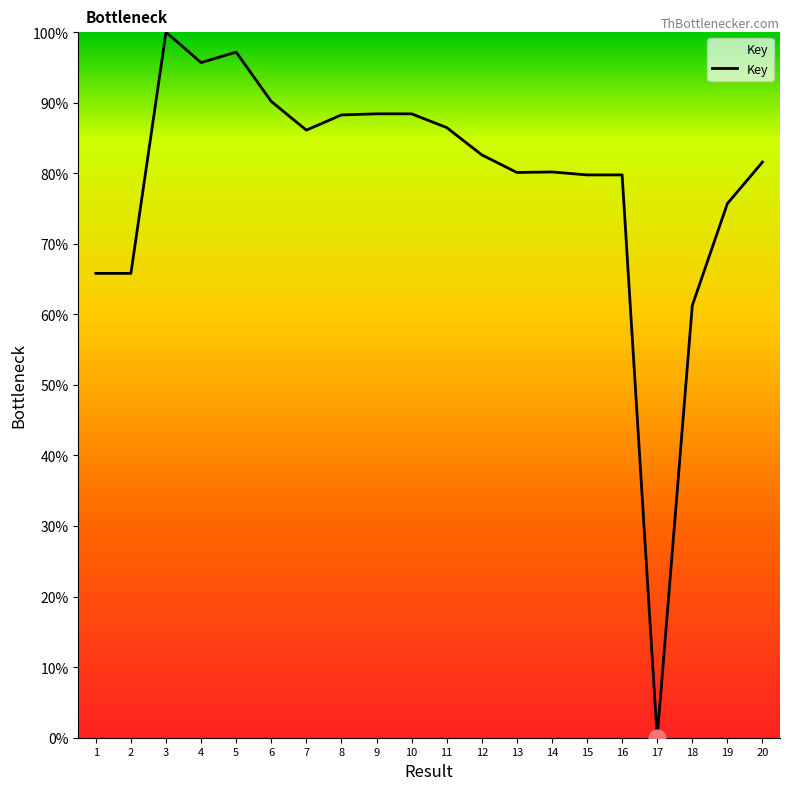

What is the maximum value shown in the chart?

100.0